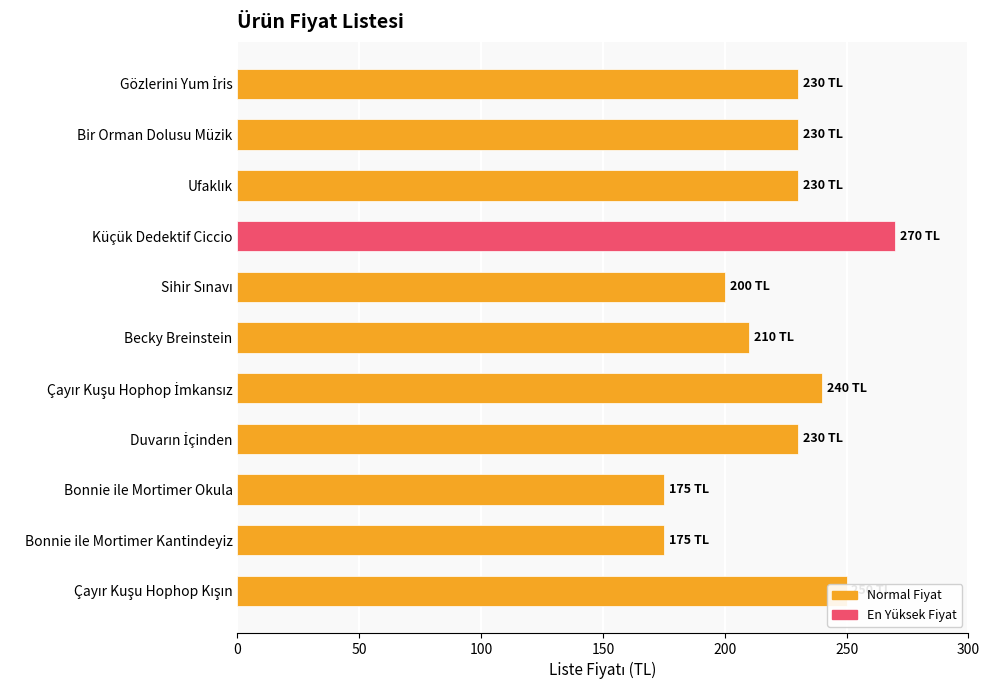

What is the value of the 5th bar from the top?

200